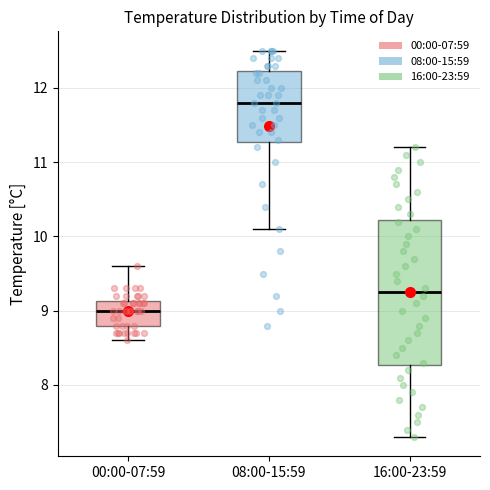

Reading left to right, transcribe this box plot: for each box, give where its median line is, the range the box spans, and where its two whiskers end, as read against the y-axis. The values are not printed on the chart, so give them approximately, as read against the axis.

00:00-07:59: median 9.0, box 8.8 to 9.1, whiskers 8.6 to 9.6
08:00-15:59: median 11.8, box 11.3 to 12.2, whiskers 10.1 to 12.5
16:00-23:59: median 9.3, box 8.3 to 10.2, whiskers 7.3 to 11.2